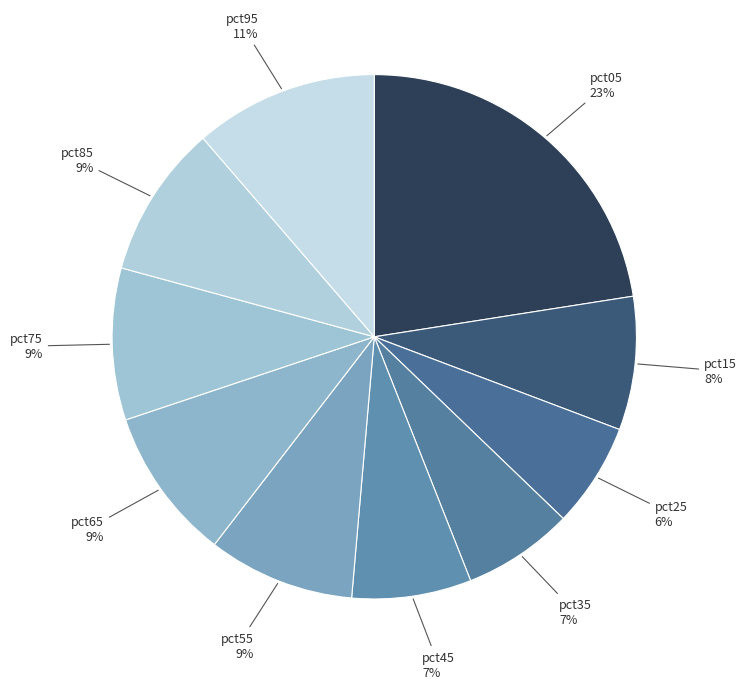

To the nearest percent, what is the average slice percentage?

10%